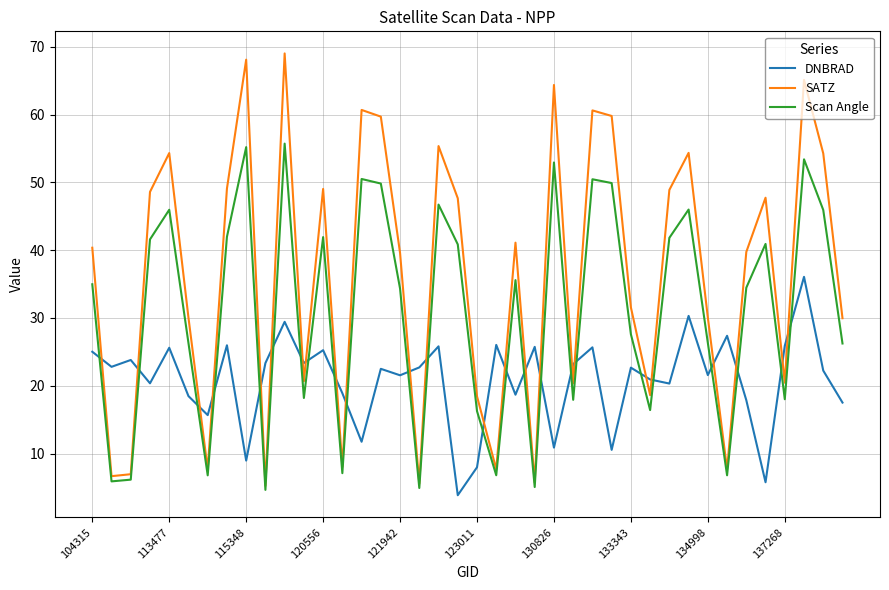

What is the sum of all DNBRAD values?

832.1